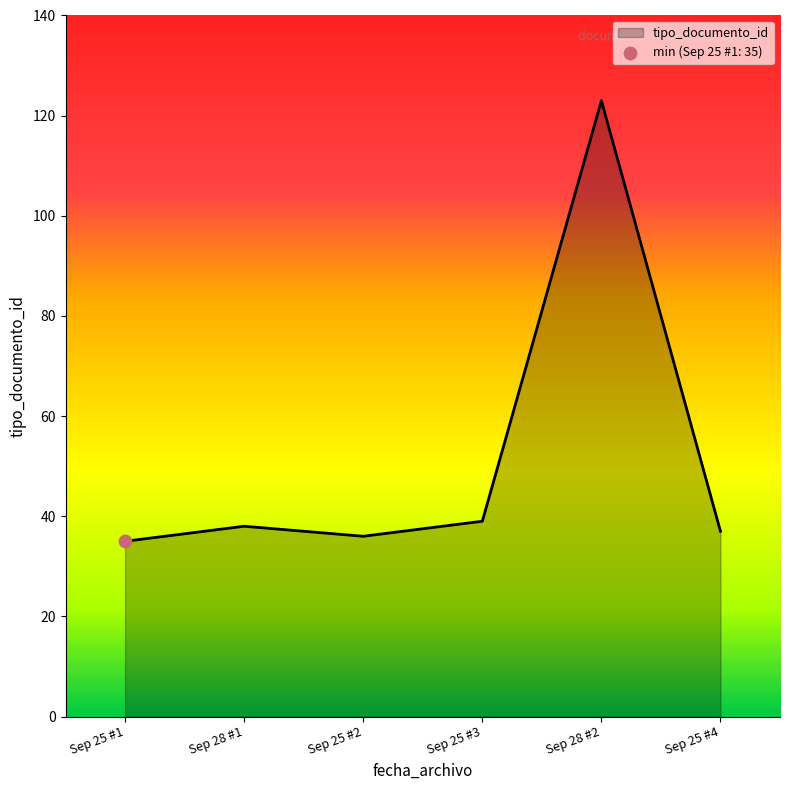

What is the ratio of the value at Sep 25 #4 to the value at Sep 28 #1?

1.0